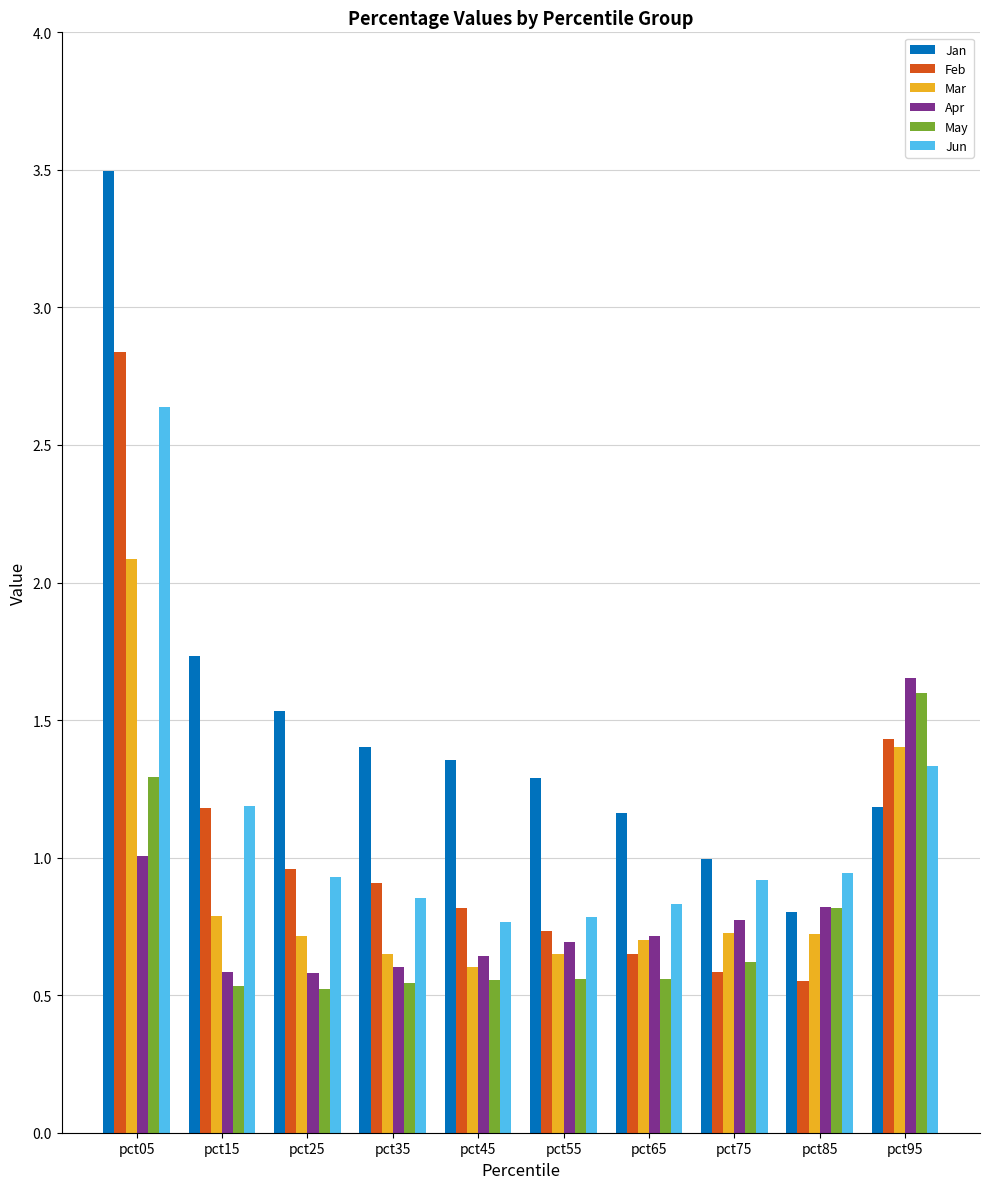

How many groups of bars are there?

10